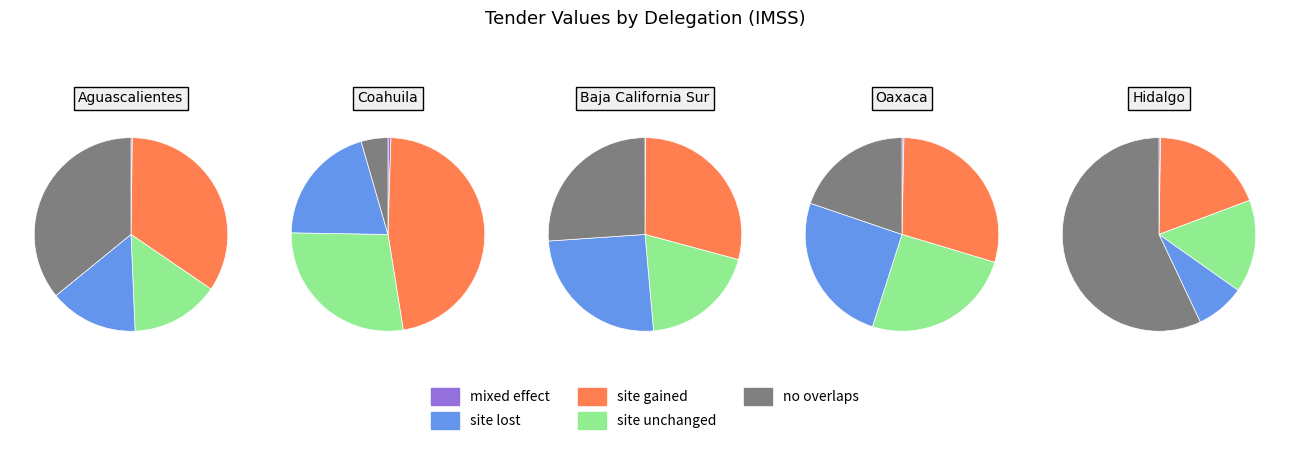

To the nearest percent, what percentage of the pie is Delegacion Baja California Sur (2)?

8%